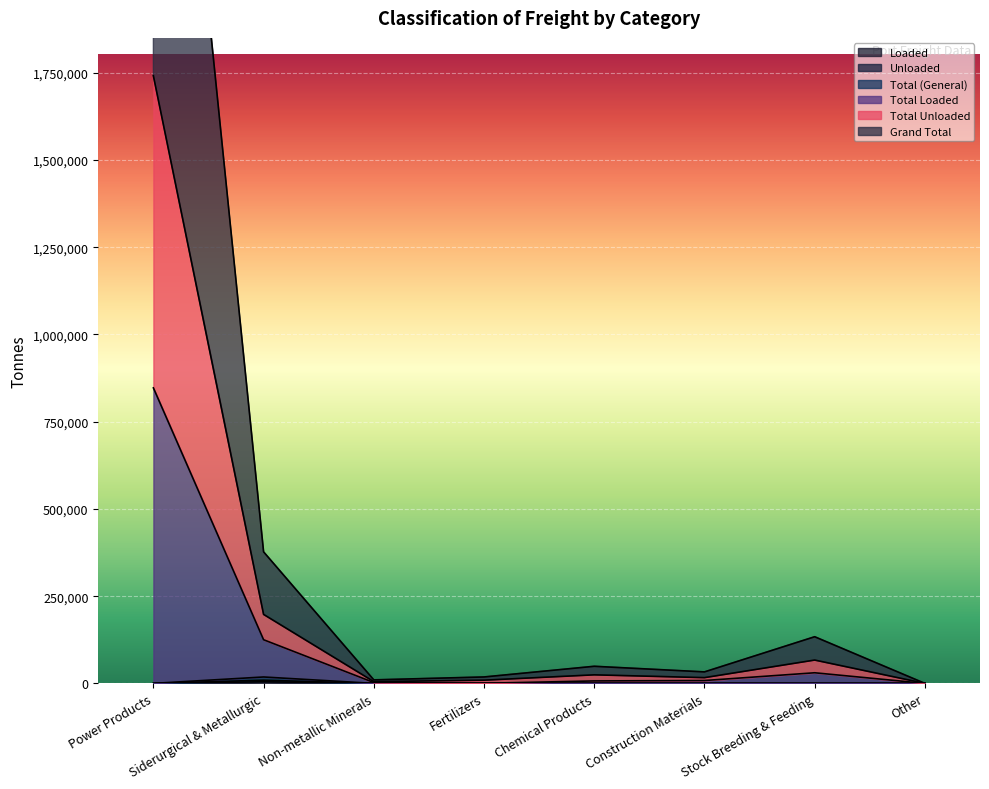

What is the label of the 4th point from the right?

Chemical Products